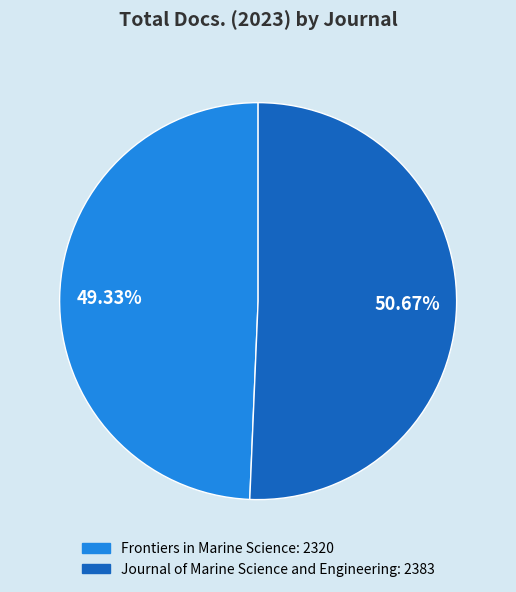

To the nearest percent, what percentage of the pie is Journal of Marine Science and Engineering?

51%